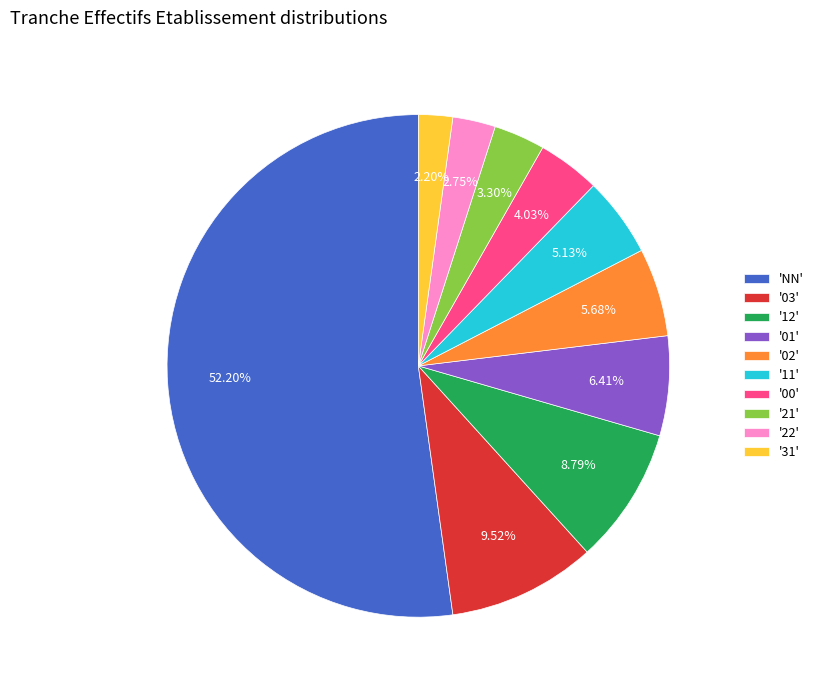

How many slices are in this pie chart?

10